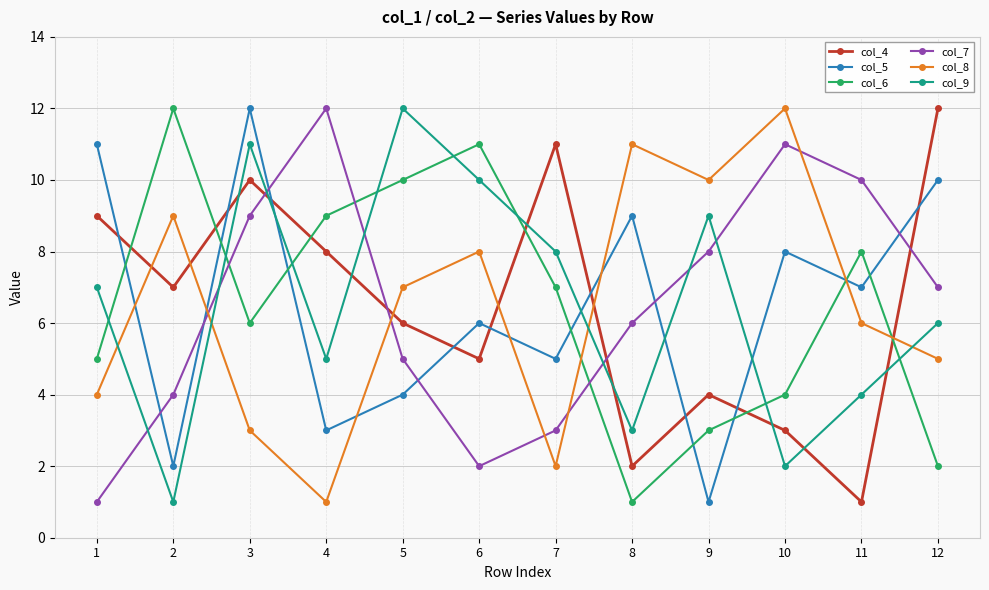

What is the smallest value displayed?

1